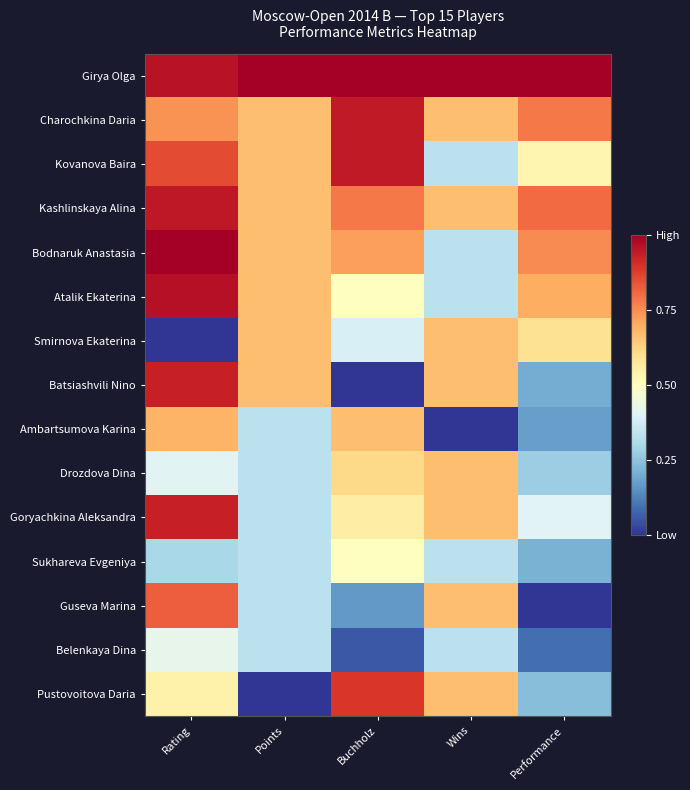

List the series in order of their peak value, highest first.

Girya Olga, Bodnaruk Anastasia, Atalik Ekaterina, Kashlinskaya Alina, Charochkina Daria, Kovanova Baira, Batsiashvili Nino, Goryachkina Aleksandra, Pustovoitova Daria, Guseva Marina, Ambartsumova Karina, Smirnova Ekaterina, Drozdova Dina, Sukhareva Evgeniya, Belenkaya Dina